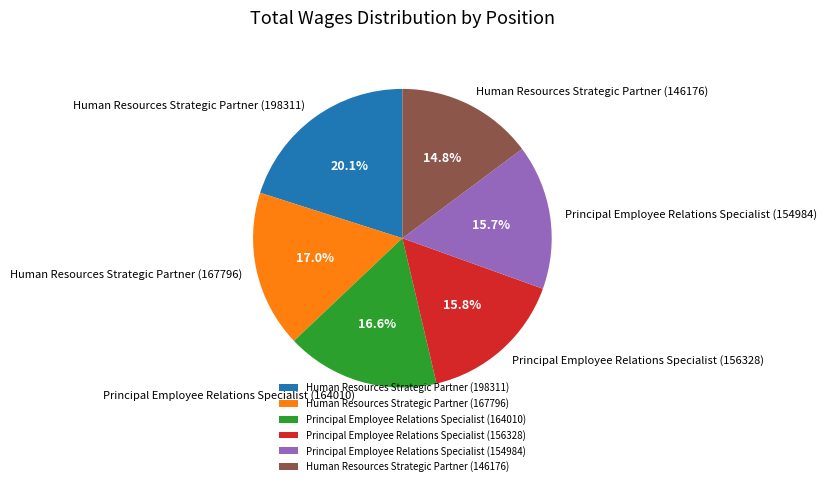

To the nearest percent, what portion does Principal Employee Relations Specialist (156328) represent?

16%